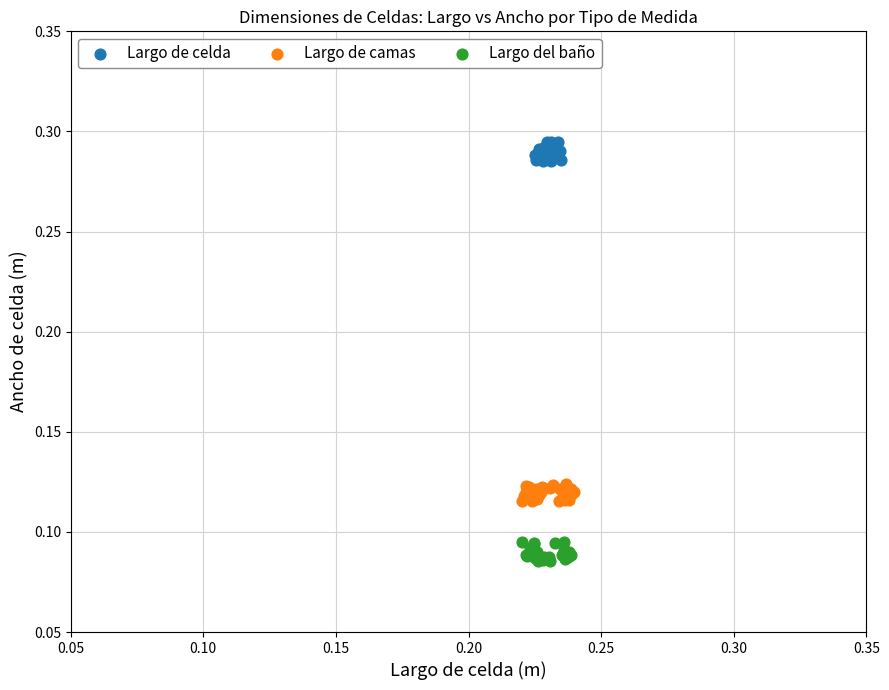

Which series reaches the maximum Y coordinate?

Largo de celda